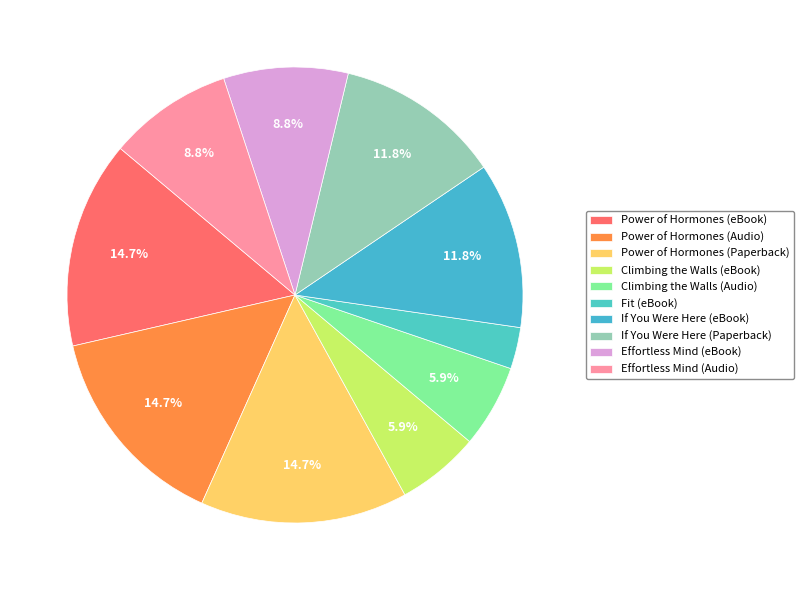

True or false: If You Were Here (Paperback) accounts for 17% of the total.

False